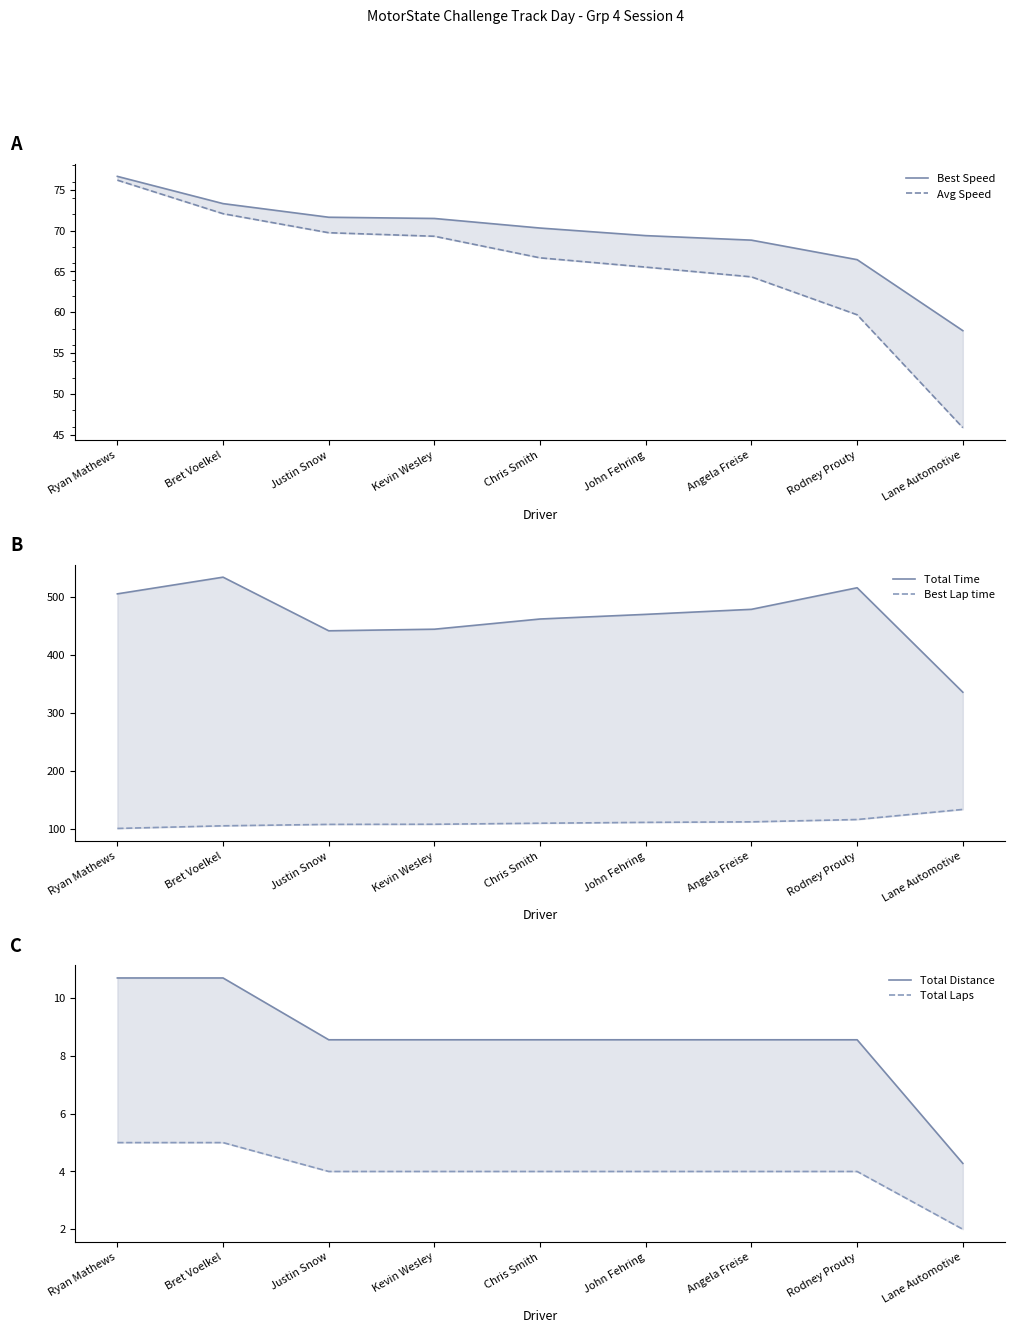

Reading left to right, transcribe all the data shown in this chart.

Best Speed: Ryan Mathews=76.6	Bret Voelkel=73.3	Justin Snow=71.6	Kevin Wesley=71.5	Chris Smith=70.3	John Fehring=69.4	Angela Freise=68.8	Rodney Prouty=66.4	Lane Automotive=57.7
Avg Speed: Ryan Mathews=76.2	Bret Voelkel=72.1	Justin Snow=69.7	Kevin Wesley=69.3	Chris Smith=66.7	John Fehring=65.5	Angela Freise=64.3	Rodney Prouty=59.7	Lane Automotive=45.9
Total Time: Ryan Mathews=505.7	Bret Voelkel=534.5	Justin Snow=441.9	Kevin Wesley=444.7	Chris Smith=462.3	John Fehring=470.3	Angela Freise=479.0	Rodney Prouty=516.3	Lane Automotive=335.9
Best Lap time: Ryan Mathews=100.5	Bret Voelkel=105.1	Justin Snow=107.6	Kevin Wesley=107.8	Chris Smith=109.6	John Fehring=111.0	Angela Freise=111.9	Rodney Prouty=116.0	Lane Automotive=133.4
Total Distance: Ryan Mathews=10.7	Bret Voelkel=10.7	Justin Snow=8.6	Kevin Wesley=8.6	Chris Smith=8.6	John Fehring=8.6	Angela Freise=8.6	Rodney Prouty=8.6	Lane Automotive=4.3
Total Laps: Ryan Mathews=5.0	Bret Voelkel=5.0	Justin Snow=4.0	Kevin Wesley=4.0	Chris Smith=4.0	John Fehring=4.0	Angela Freise=4.0	Rodney Prouty=4.0	Lane Automotive=2.0